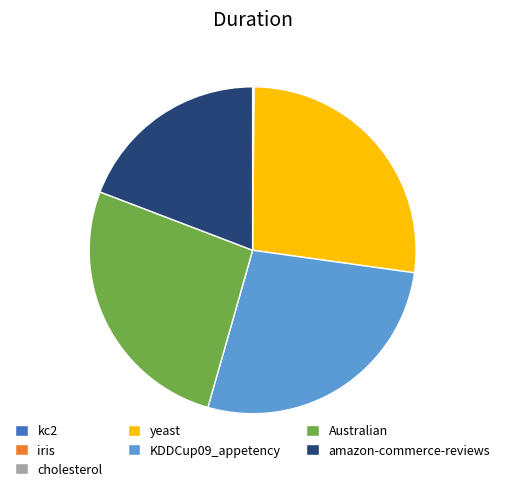

What is the ratio of the value at KDDCup09_appetency to the value at yeast?

1.0